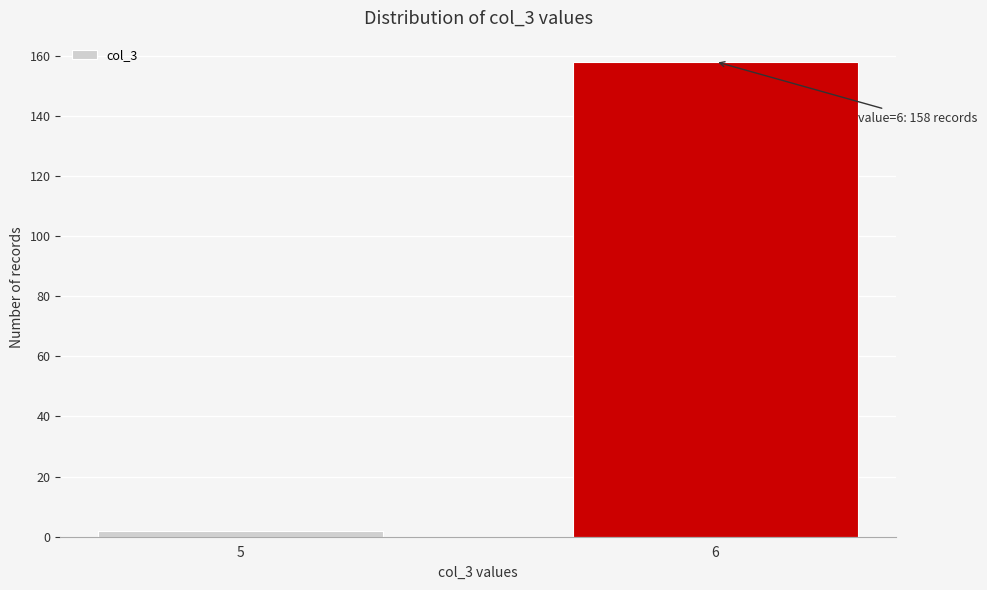

Reading left to right, list all the values displayed in this chart.

2	158